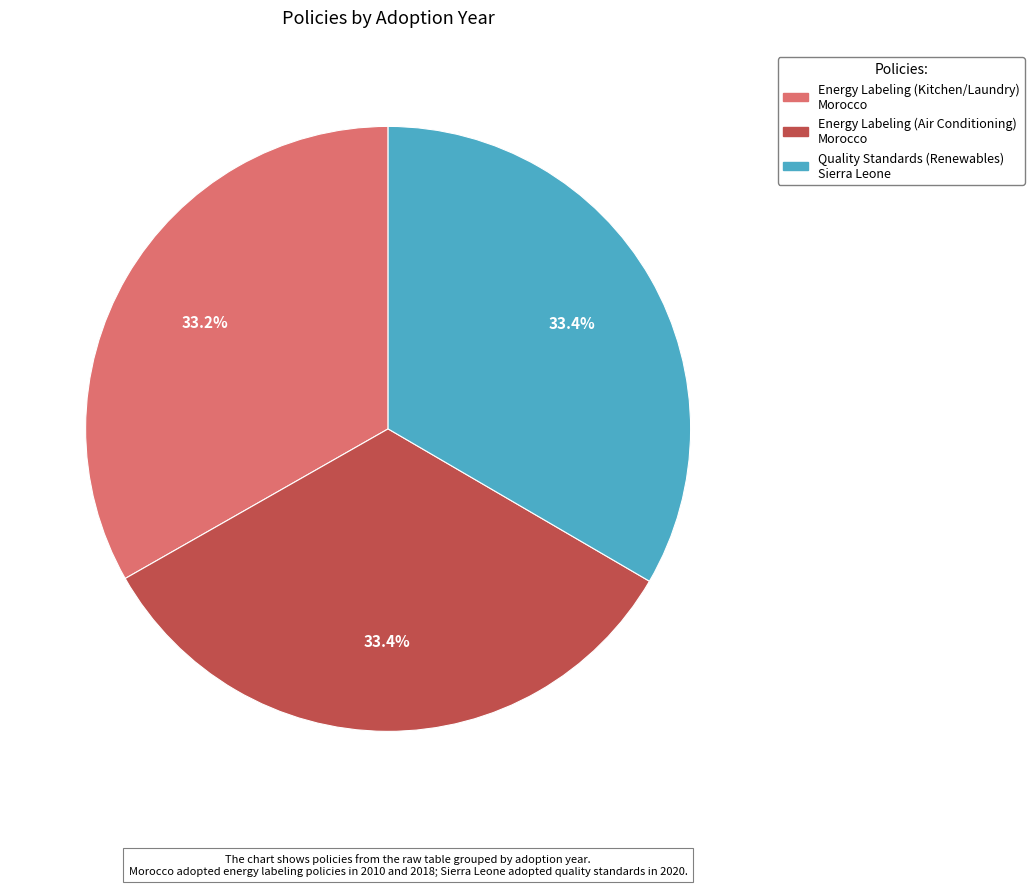

Is the sum of Energy Labeling (Kitchen/Laundry) Morocco and Quality Standards (Renewables) Sierra Leone greater than half?

Yes